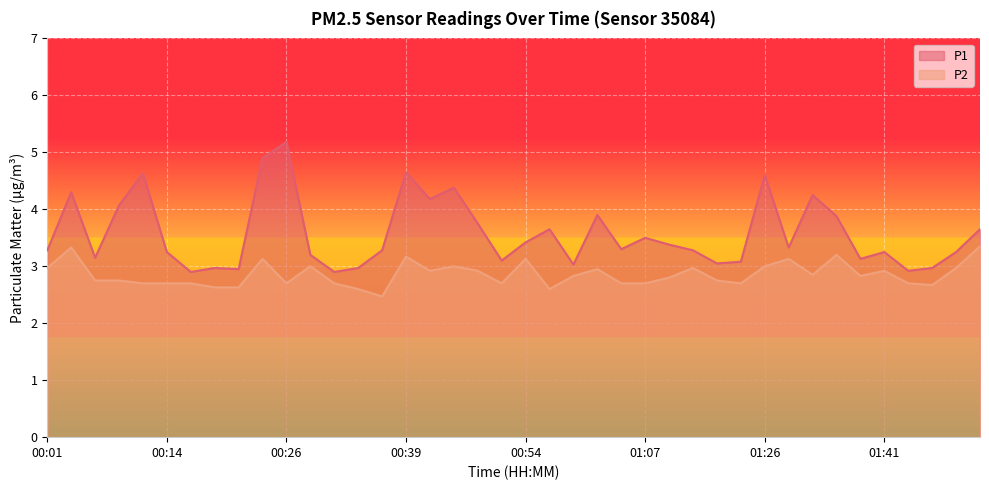

What are all the series names shown in the legend?

P1, P2